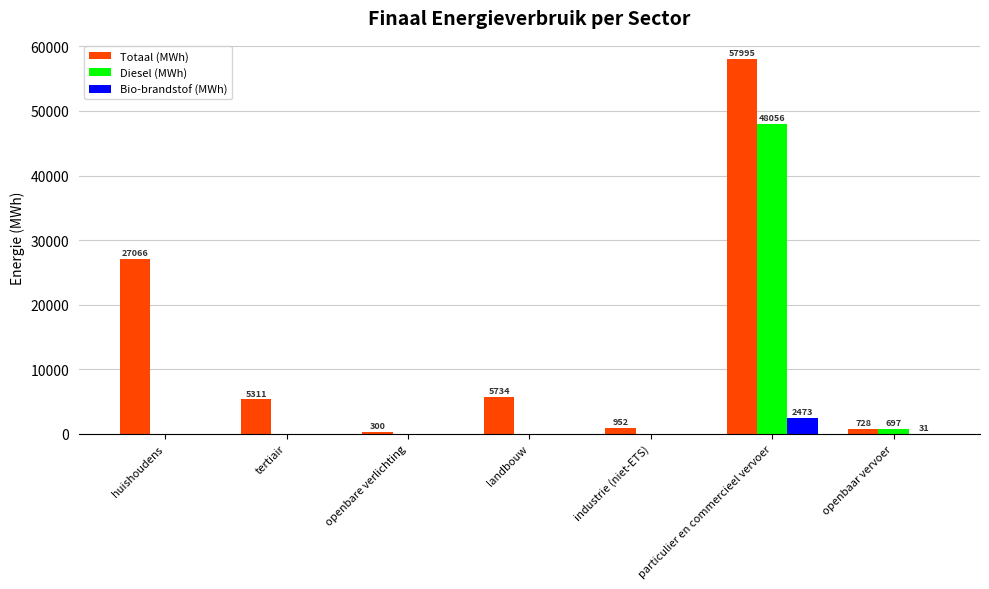

The Diesel (MWh) series shows 0.0 at tertiair. True or false?

True